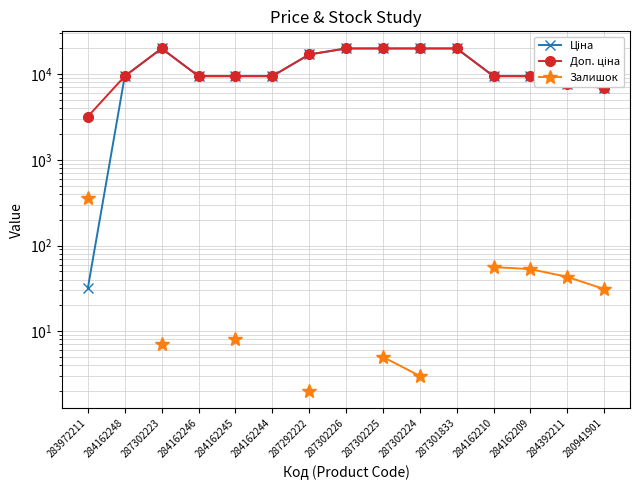

The value of Ціна at 284162245 is 4235.1. True or false?

False